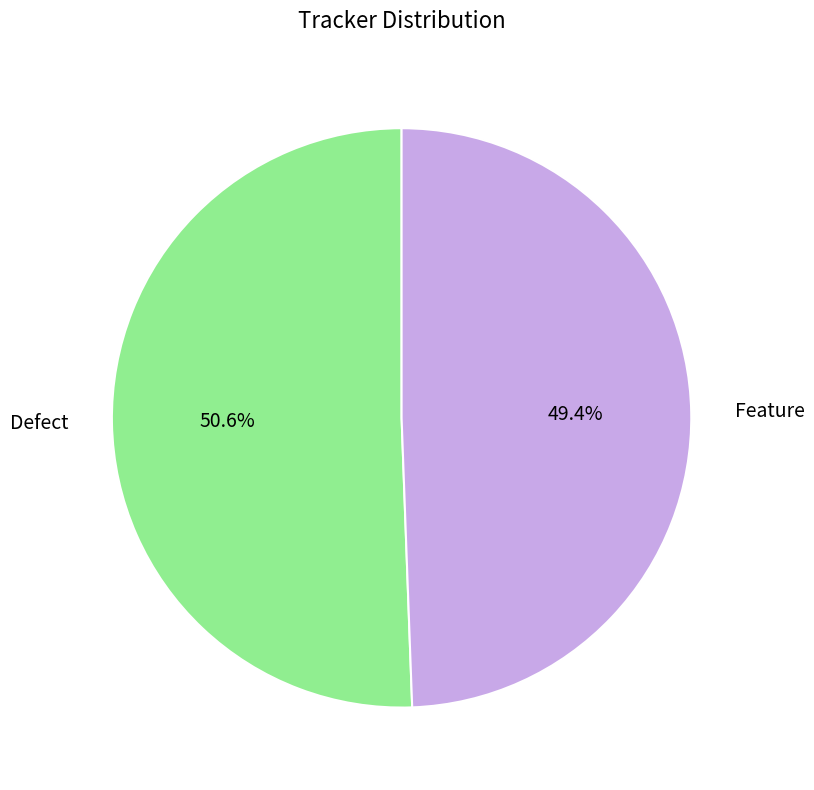

Rank the categories by value from lowest to highest.

Feature, Defect